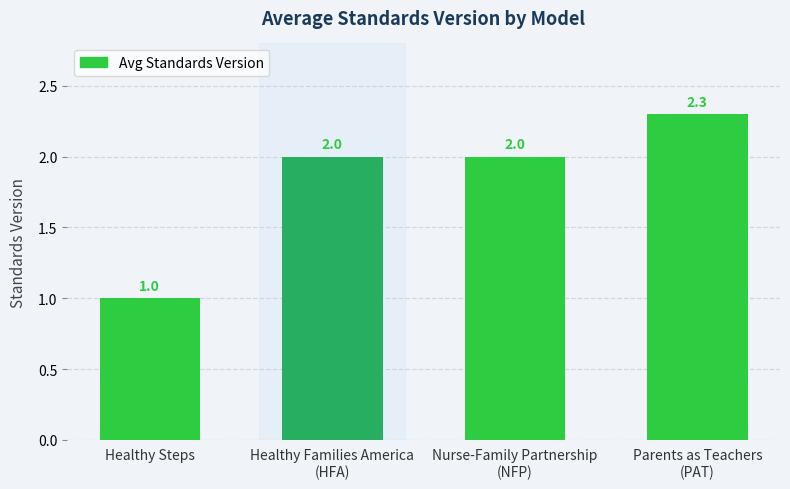

What is the minimum value shown in the chart?

1.0